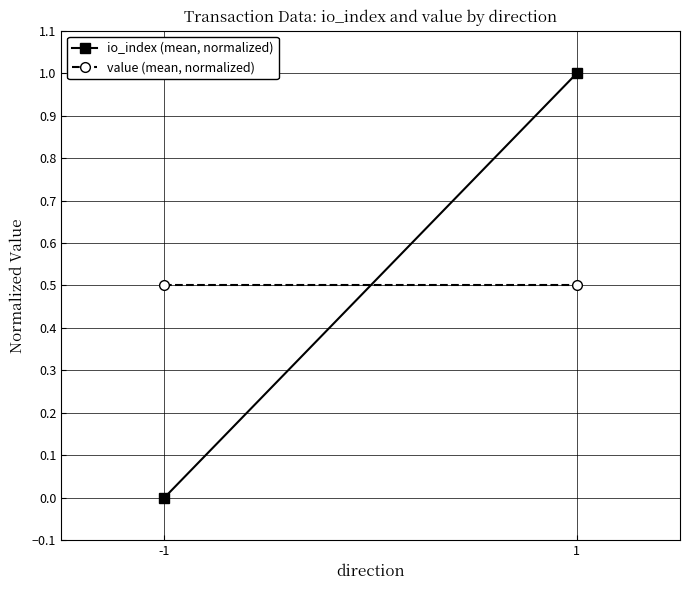

What is the approximate value of value (mean, normalized) at -1?

0.5